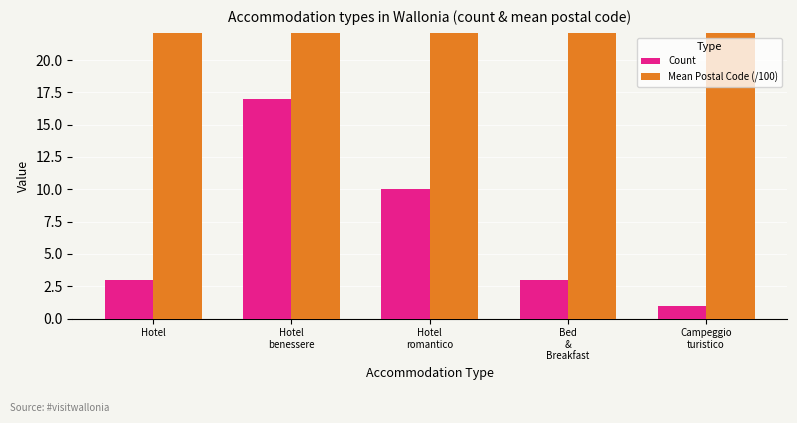

How many values in the Count series are below 3?

1